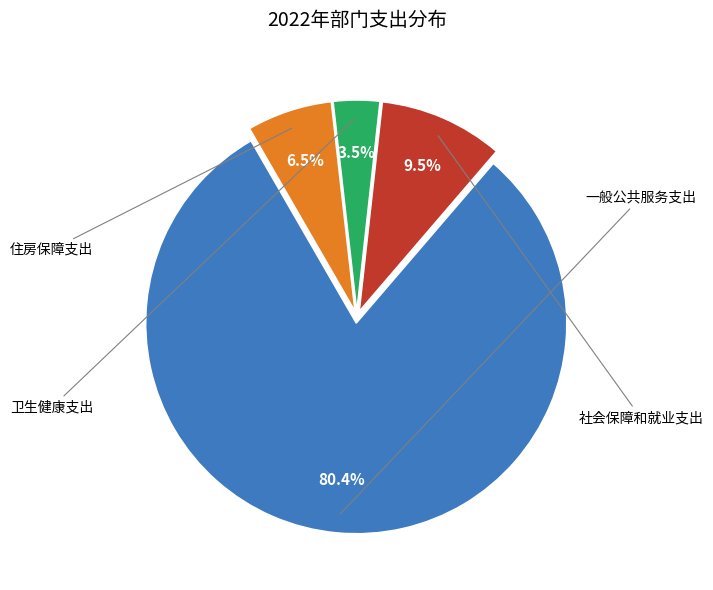

Does any single category account for the majority?

Yes